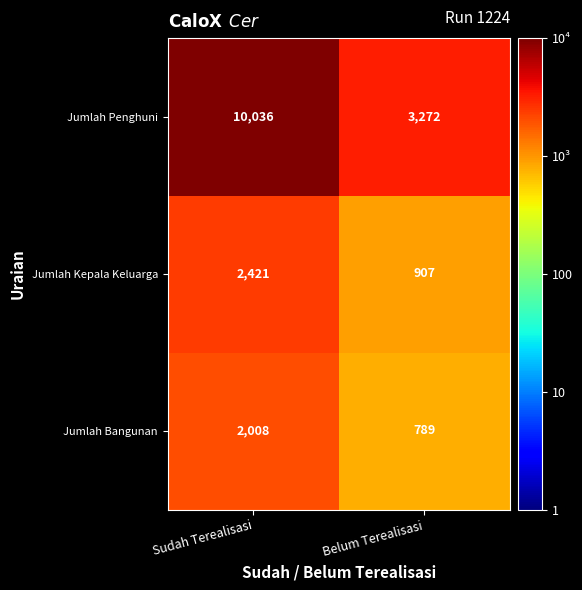

True or false: Jumlah Kepala Keluarga has a value of 907 at Belum Terealisasi.

True